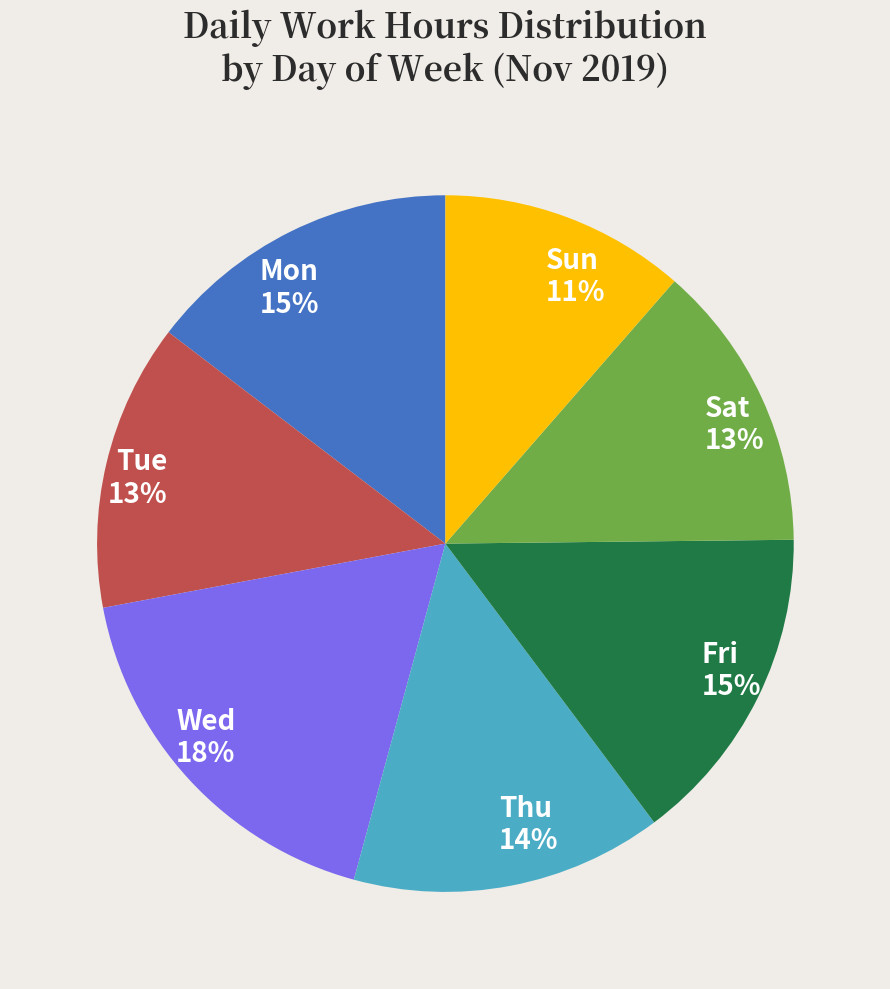

How many segments does this pie chart have?

7